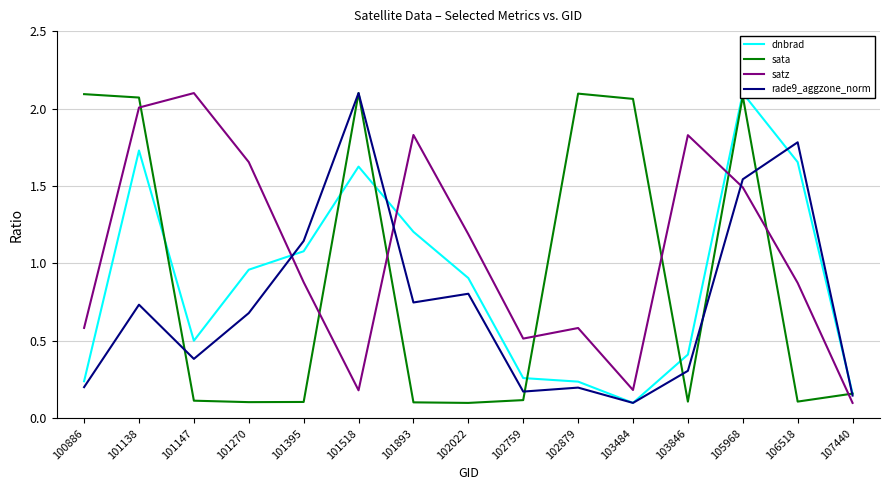

True or false: sata and satz intersect in this chart.

True